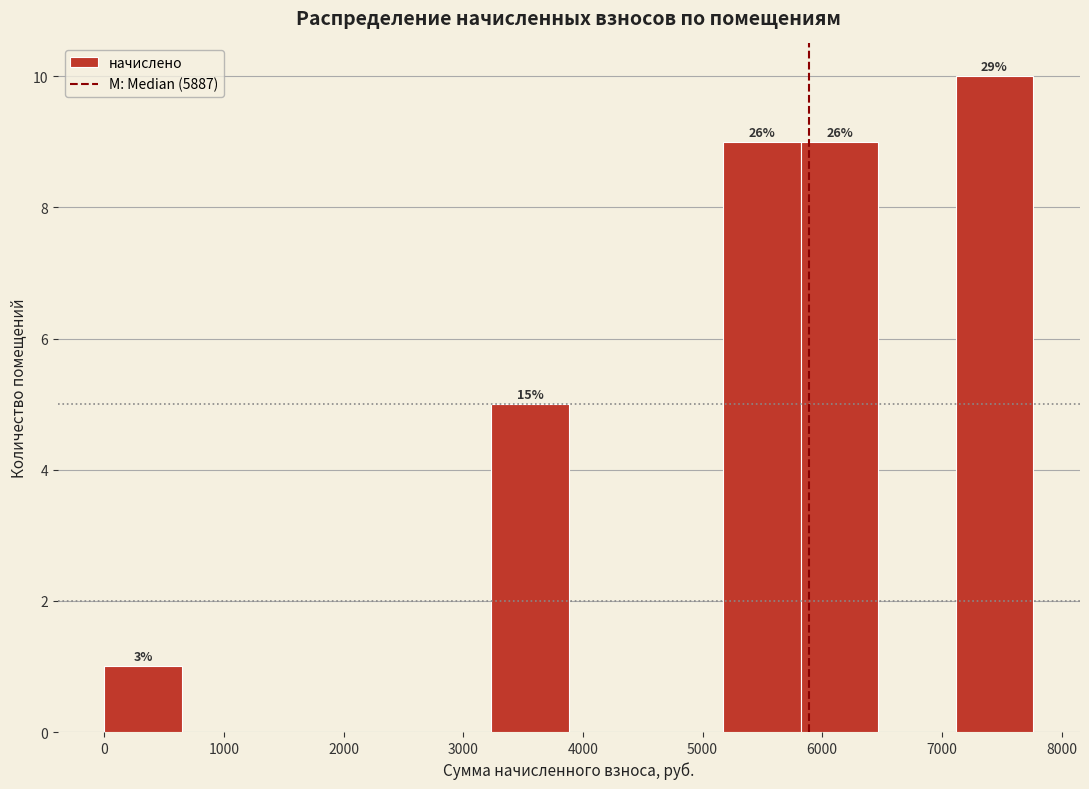

Which range on the x-axis has the tallest bar?

7100 to 7800